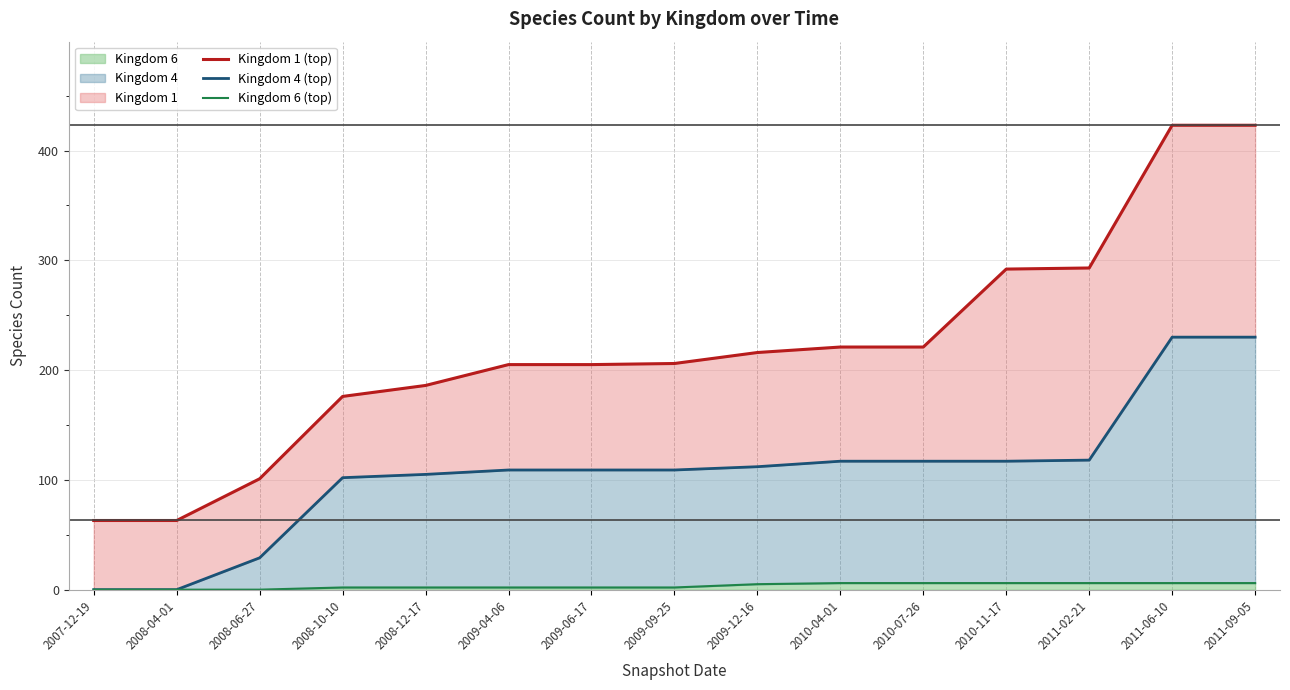

How many lines are shown in the chart?

3